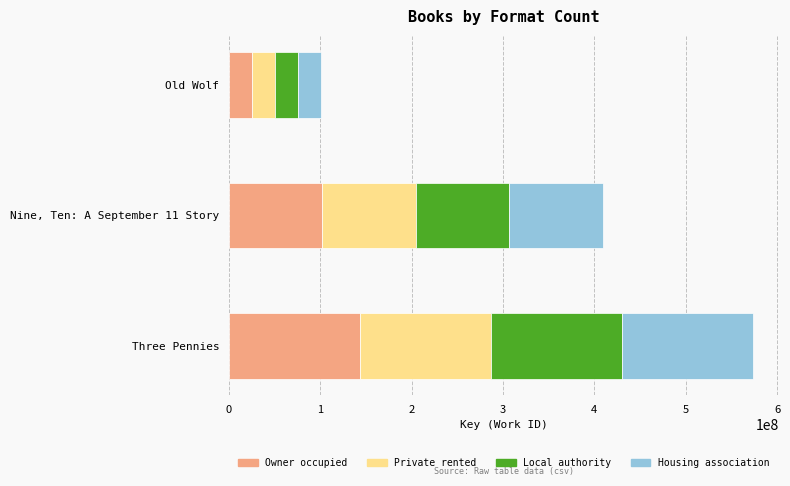

What is the total value across all series at Three Pennies?

573358033.0